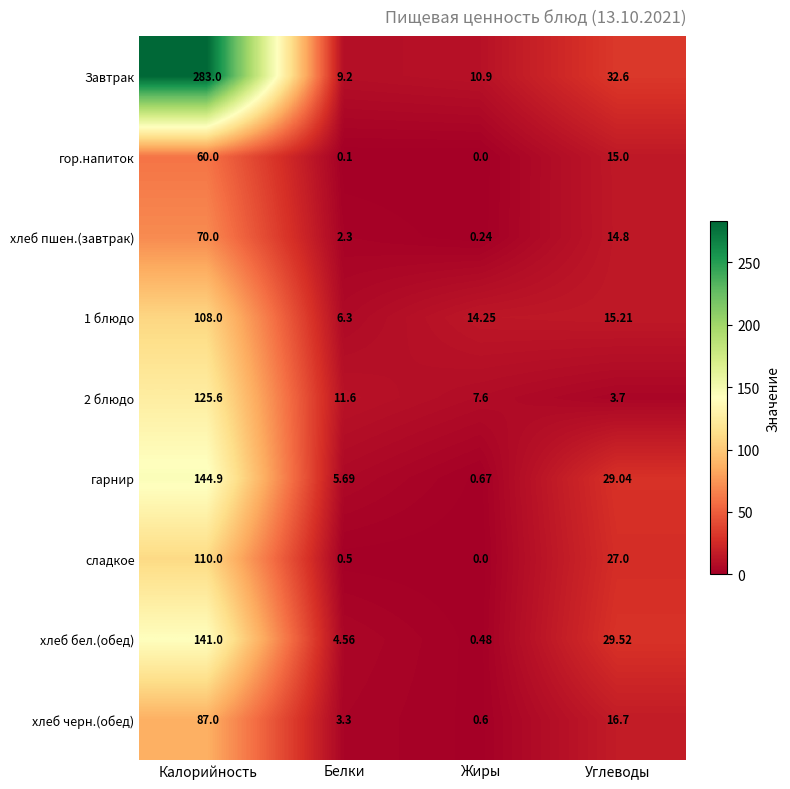

Where is хлеб пшен.(завтрак) nearest to the value 35?

Углеводы